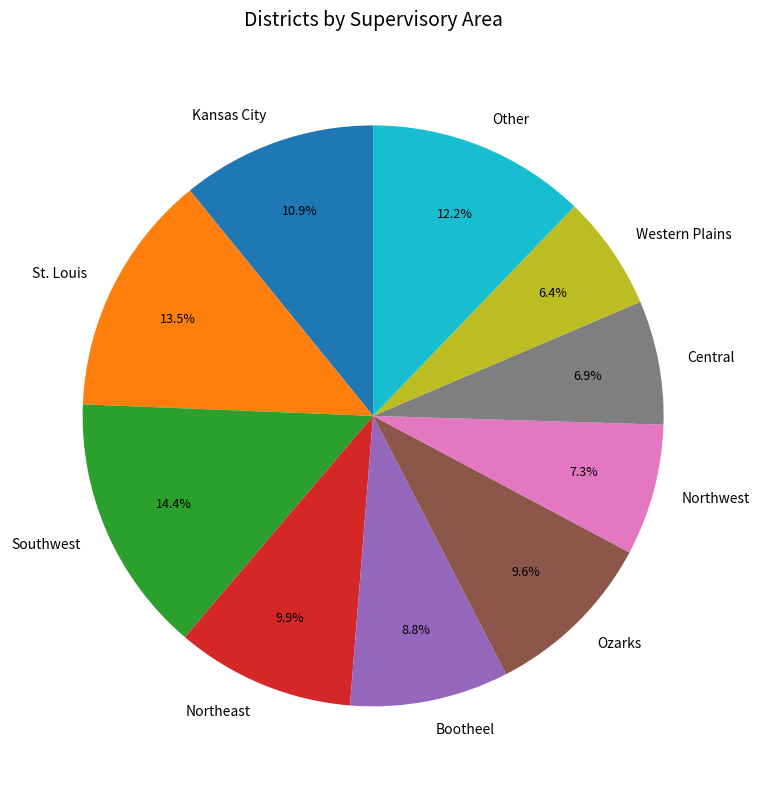

What portion of the pie excludes Other?

87.8%